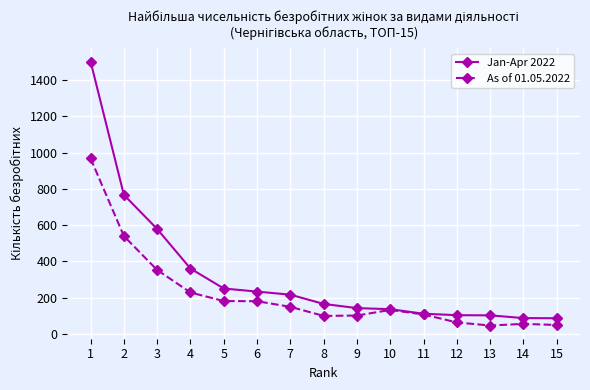

The value of As of 01.05.2022 at 6 is 237. True or false?

False